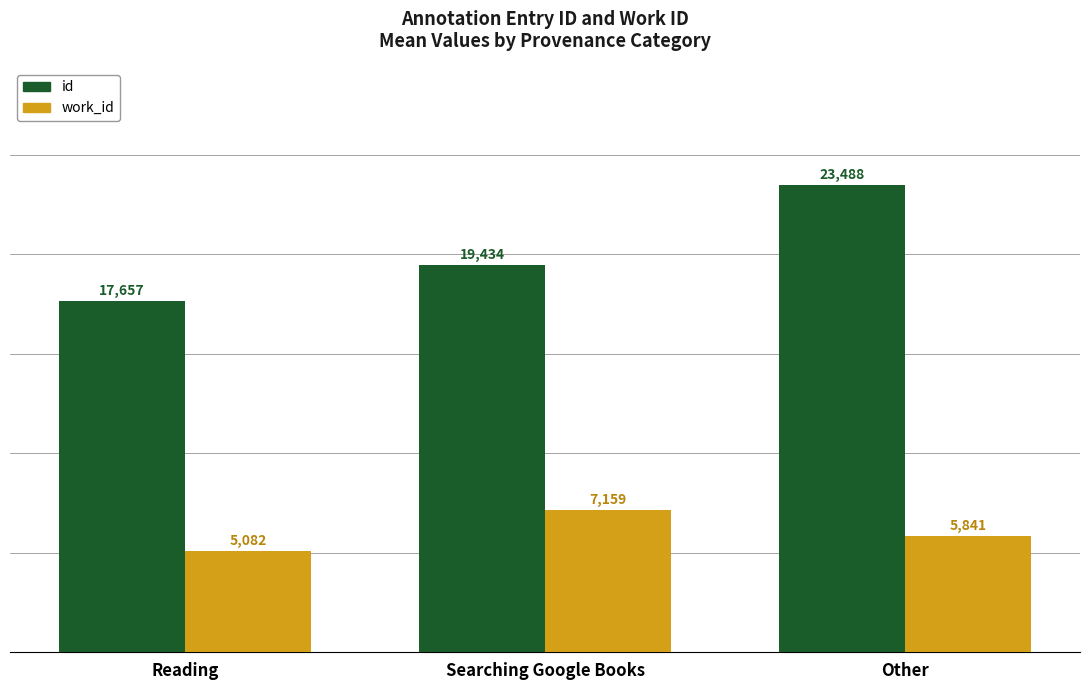

The id series shows 23488.0 at Other. True or false?

True